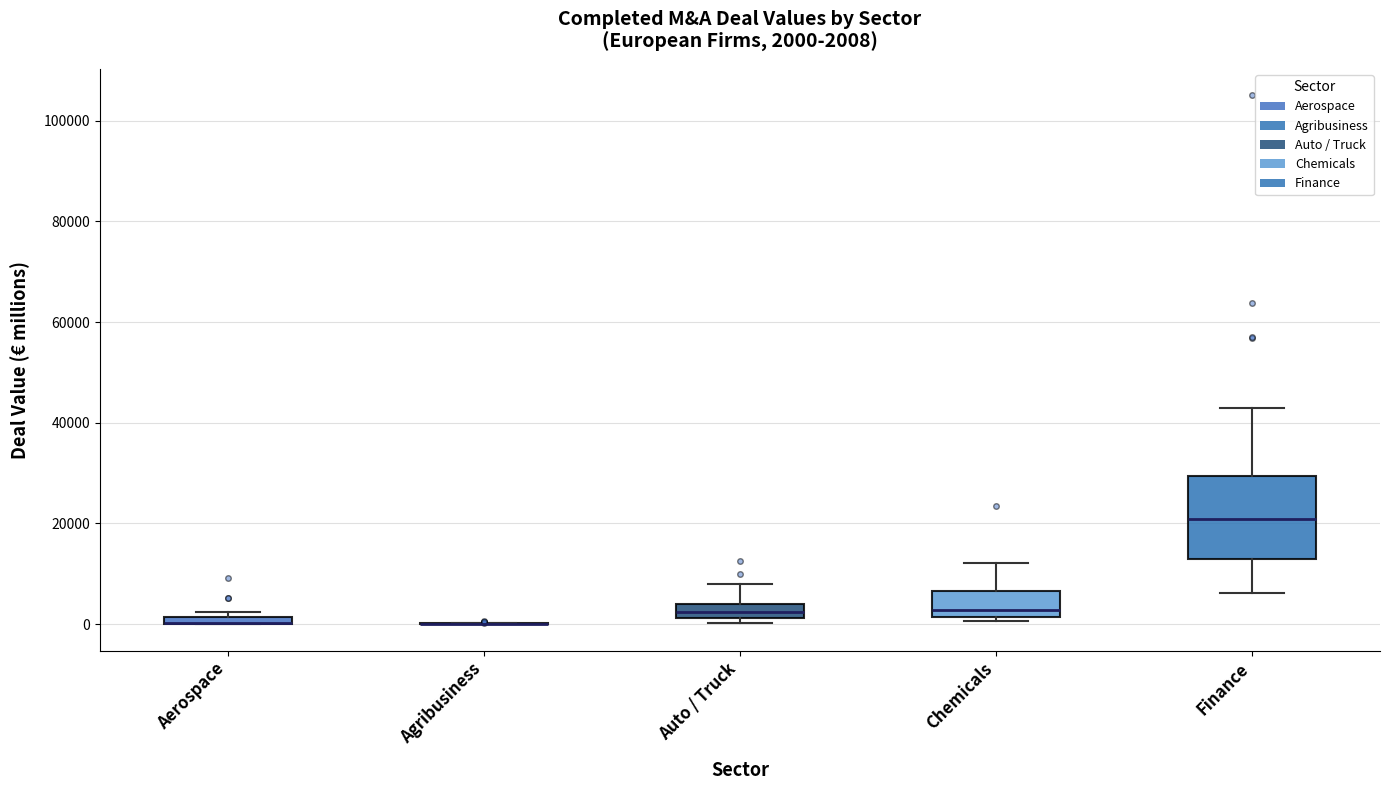

Comparing the boxes themselves (not the whiskers), which one is the tallest?

Finance